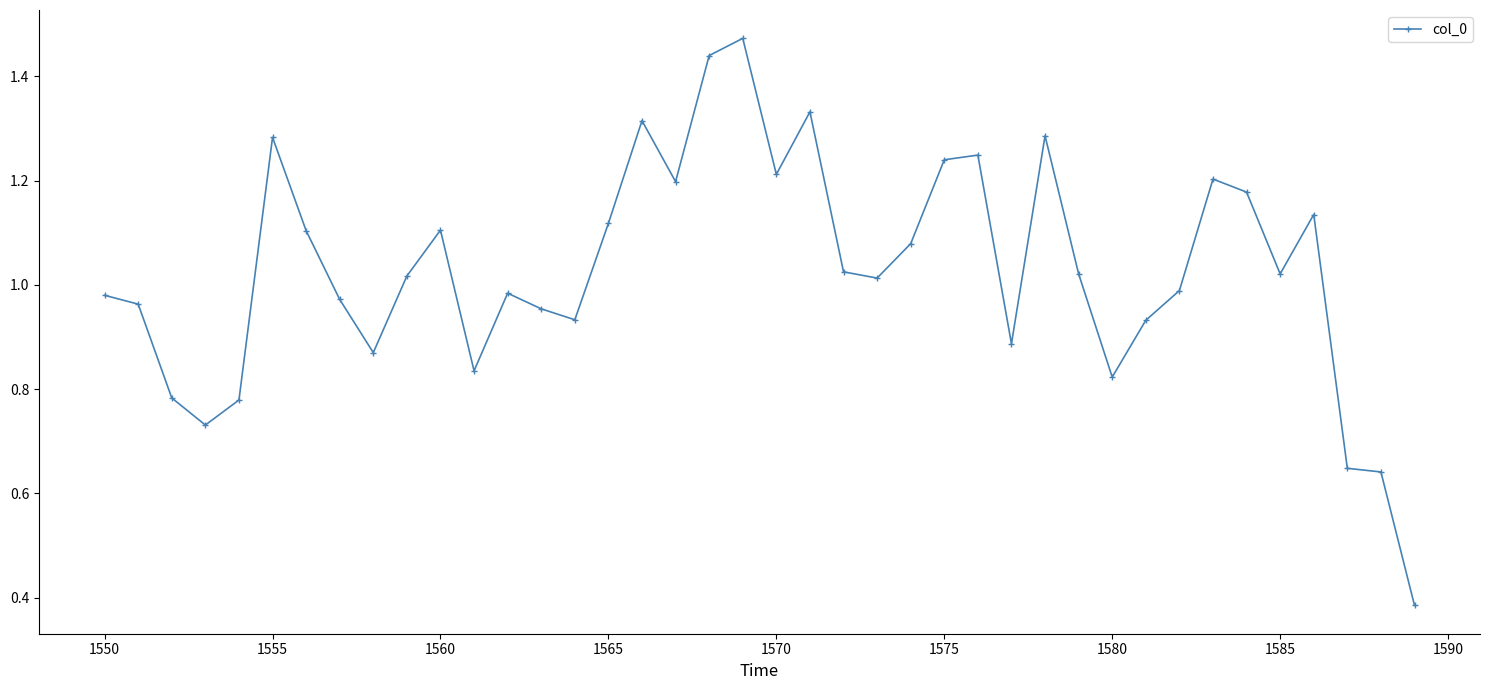

What is the sum of all values?

41.1